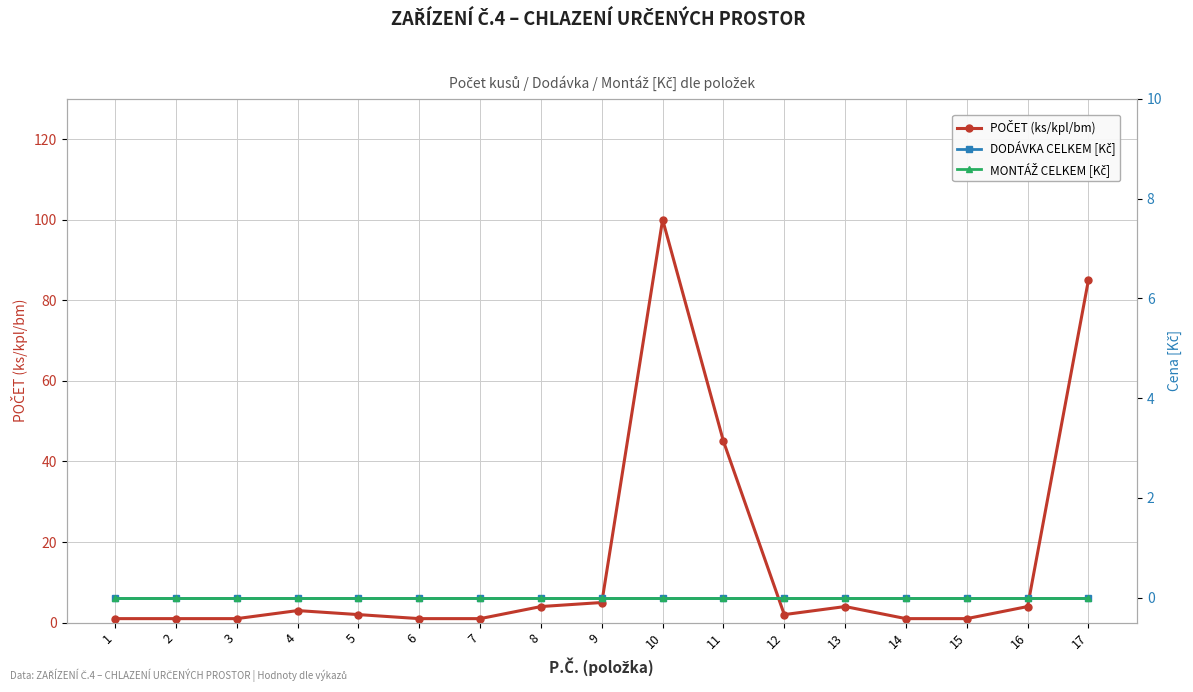

In POČET (ks/kpl/bm), how many points are lower than both neighbors (excluding endpoints)?

1